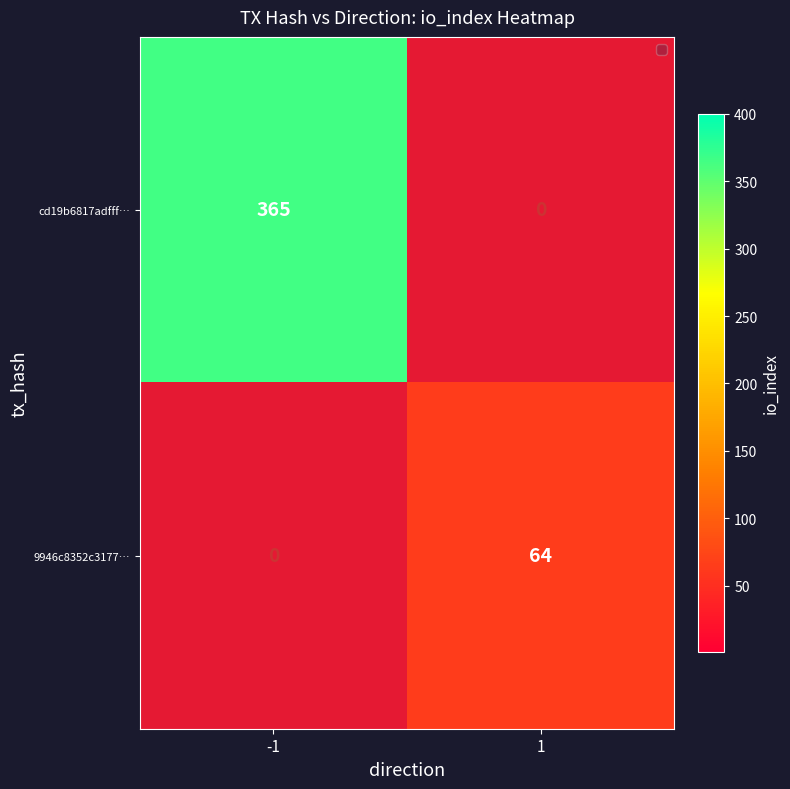

Which has a higher value, -1 or 1?

-1